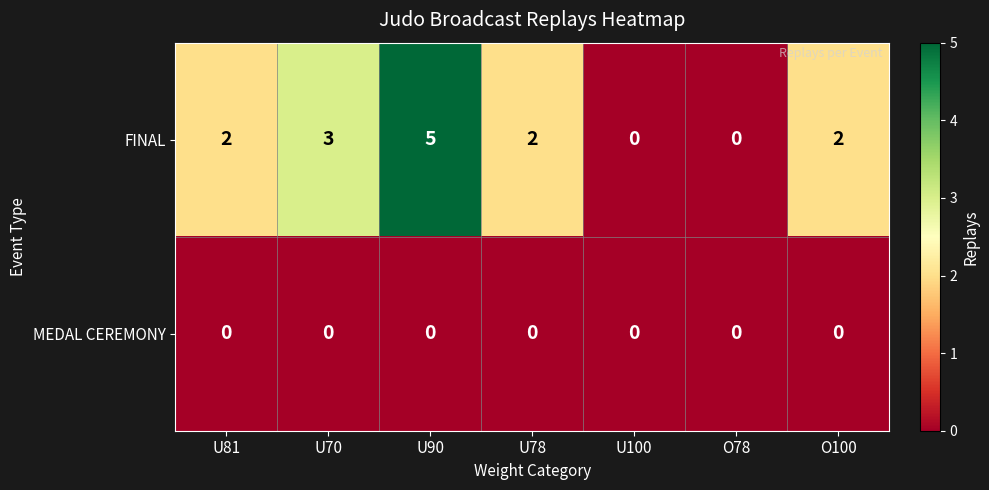

How many categories are shown in the chart?

7